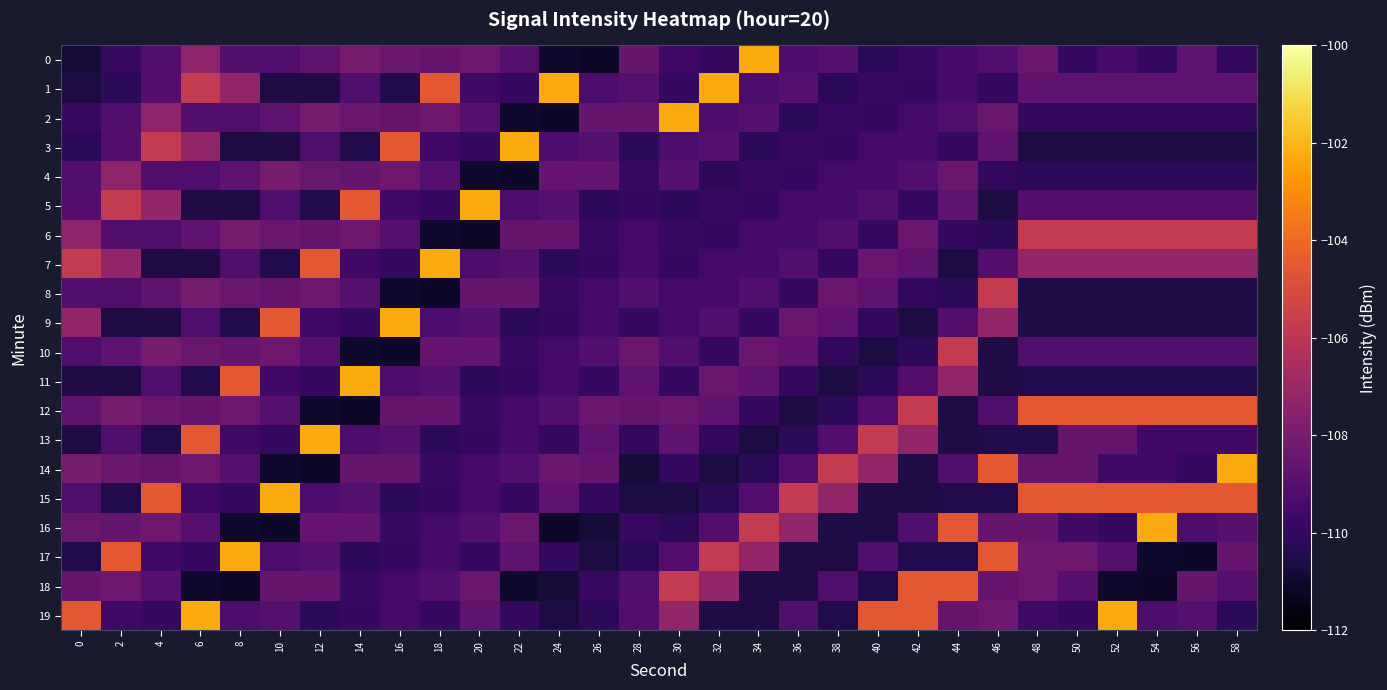

At which category is the sum across all series the highest?

6